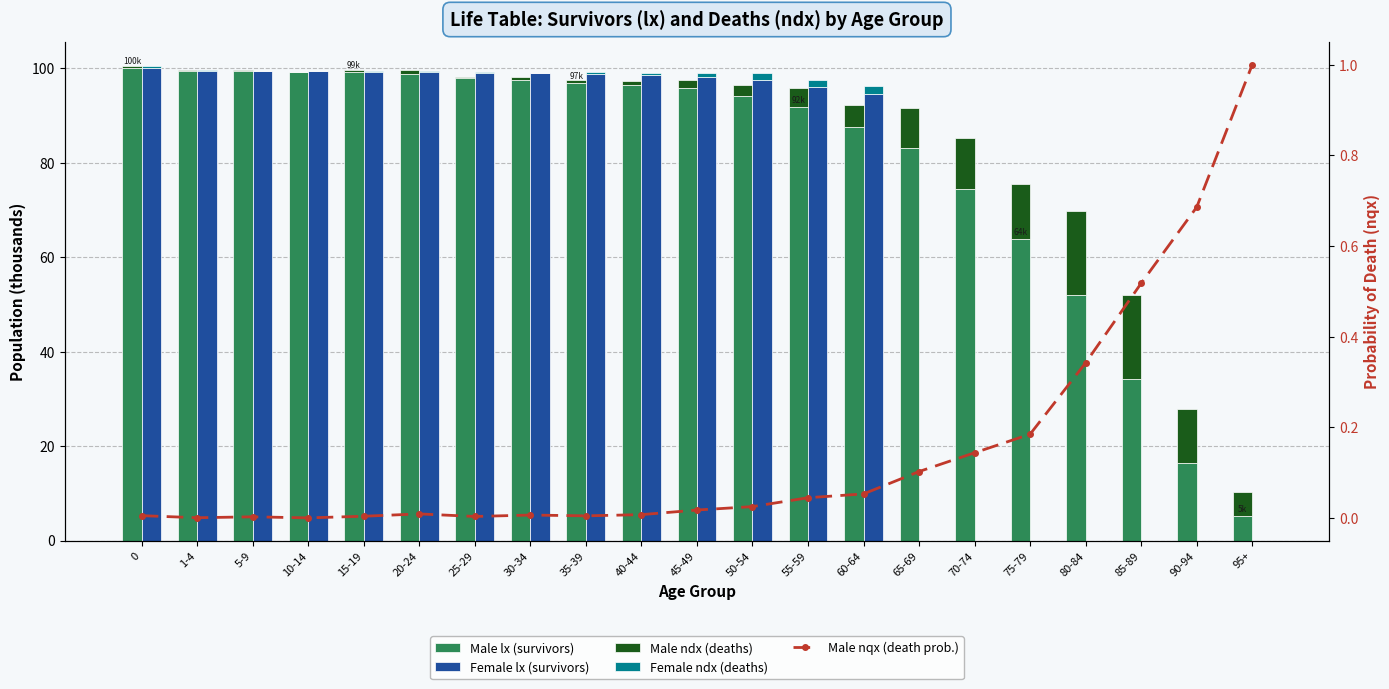

Is it true that Female ndx (deaths) equals 2.1 at 50-54?

False